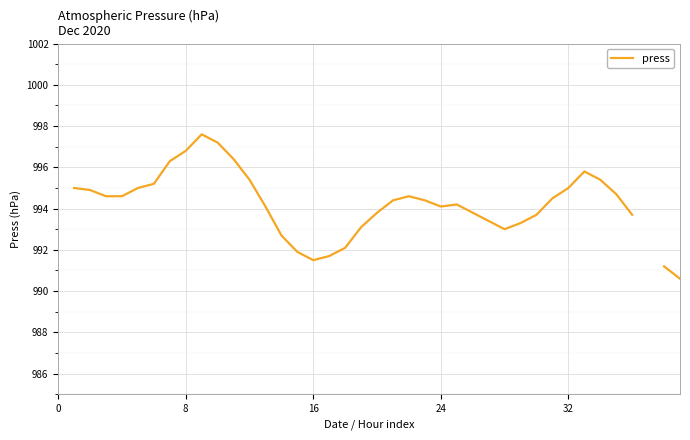

What is the change in value from 13 to 30?

-0.4